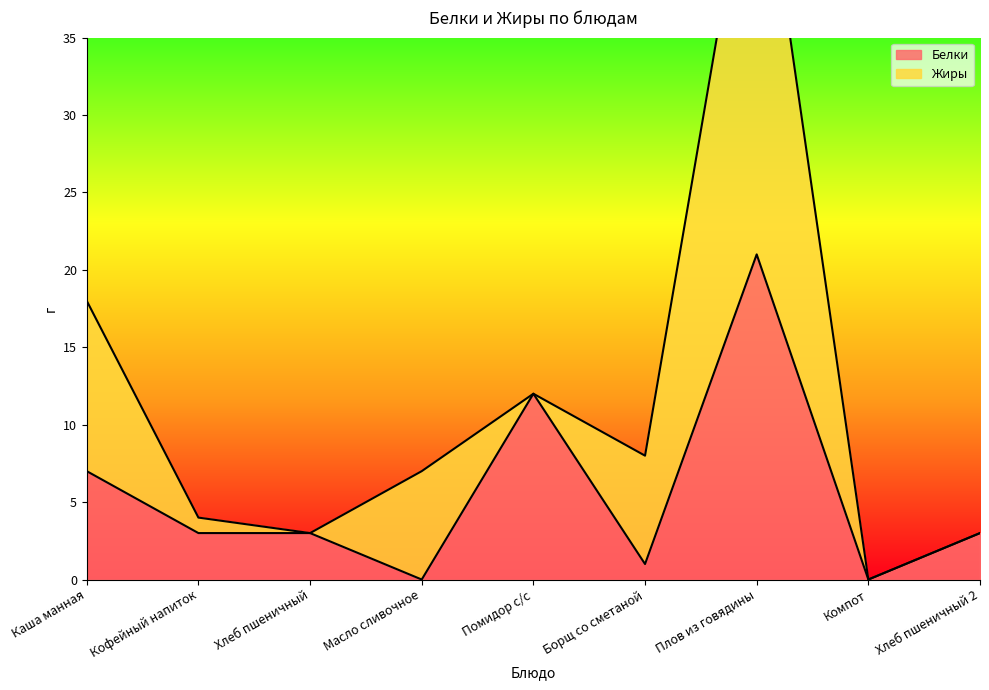

What position from the right is Хлеб пшеничный 2?

1